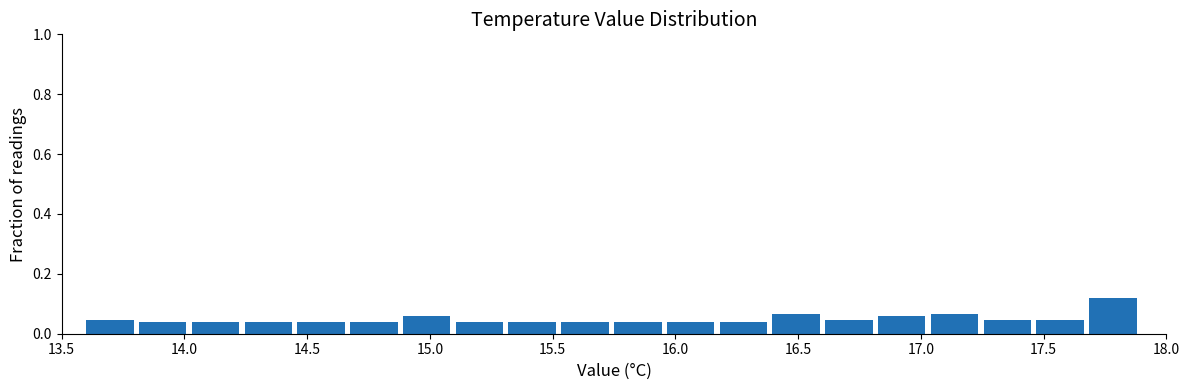

Which range on the x-axis has the tallest bar?

17.685 to 17.900